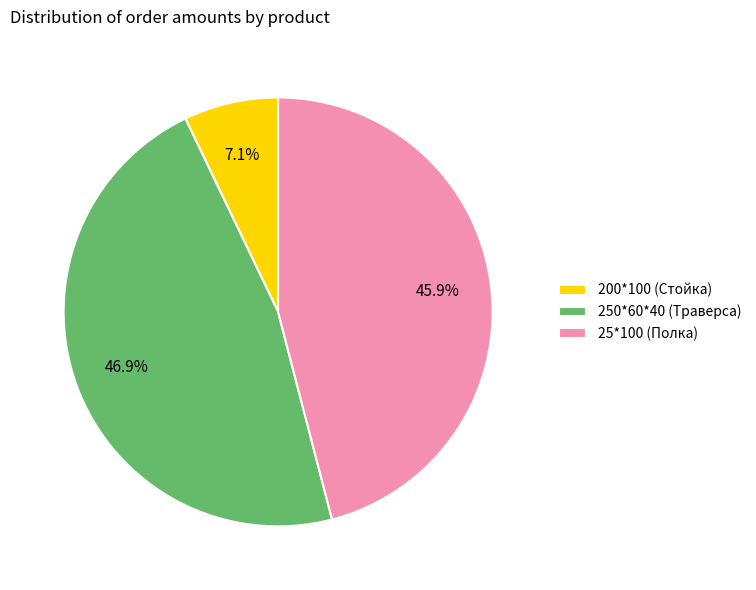

Do 25*100 (Полка) and 250*60*40 (Траверса) together represent more than half of the pie?

Yes